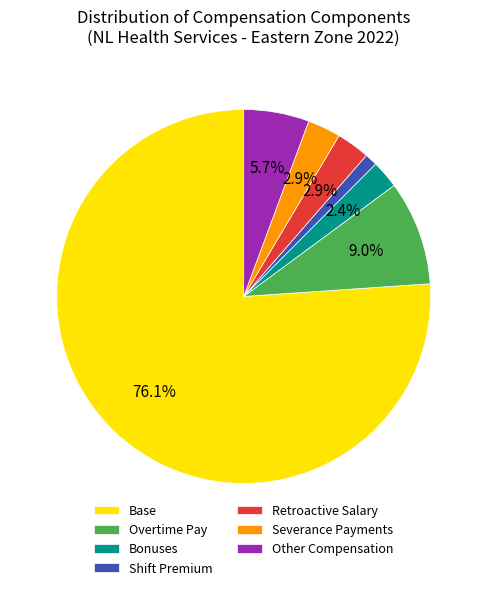

Which category has the smallest portion of the pie?

Shift Premium